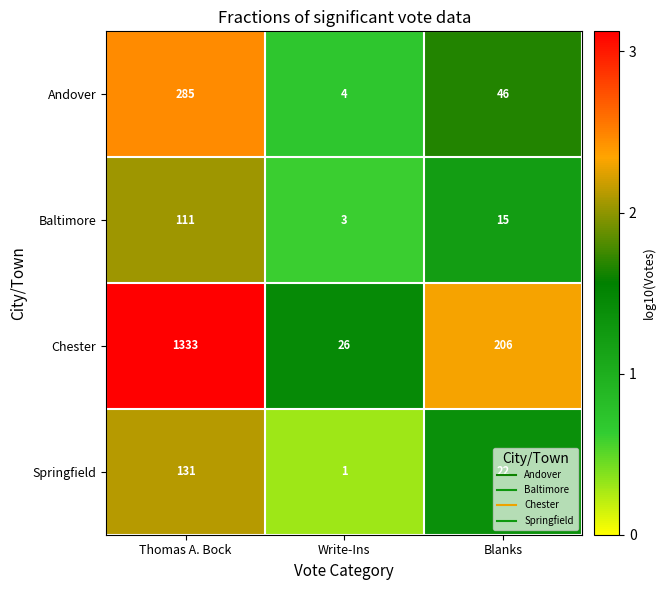

The value of Andover at Thomas A. Bock is 285. True or false?

True